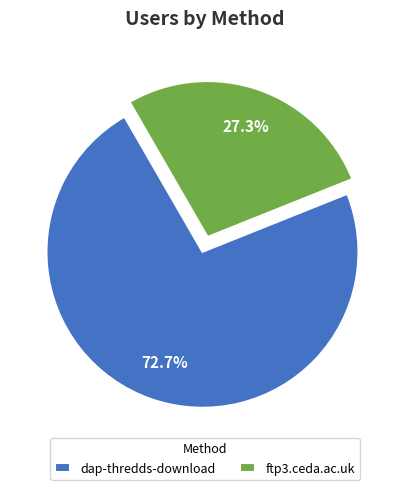

What percentage is NOT represented by dap-thredds-download?

27.3%